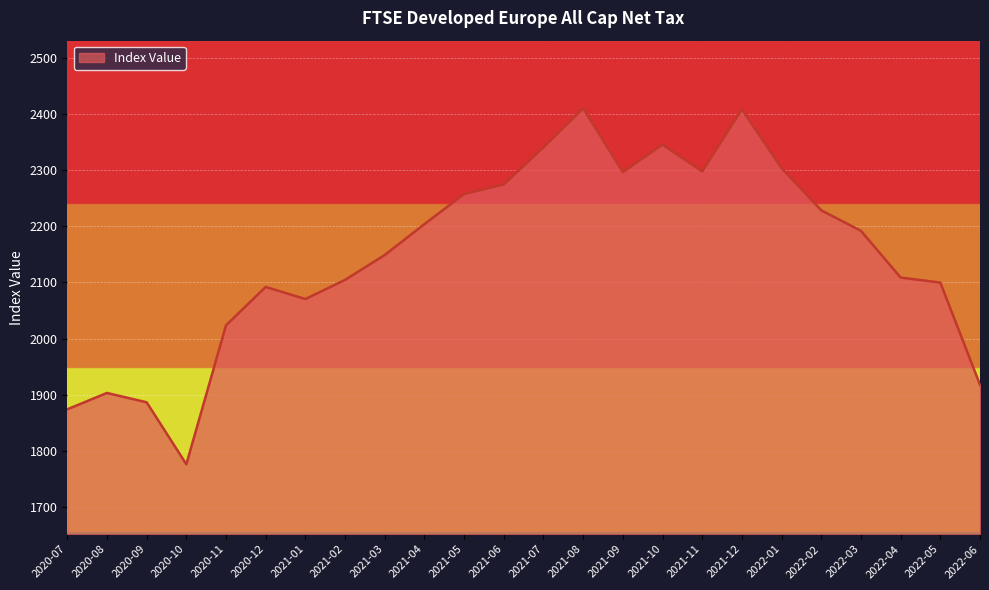

What is the greatest value displayed?

2409.8